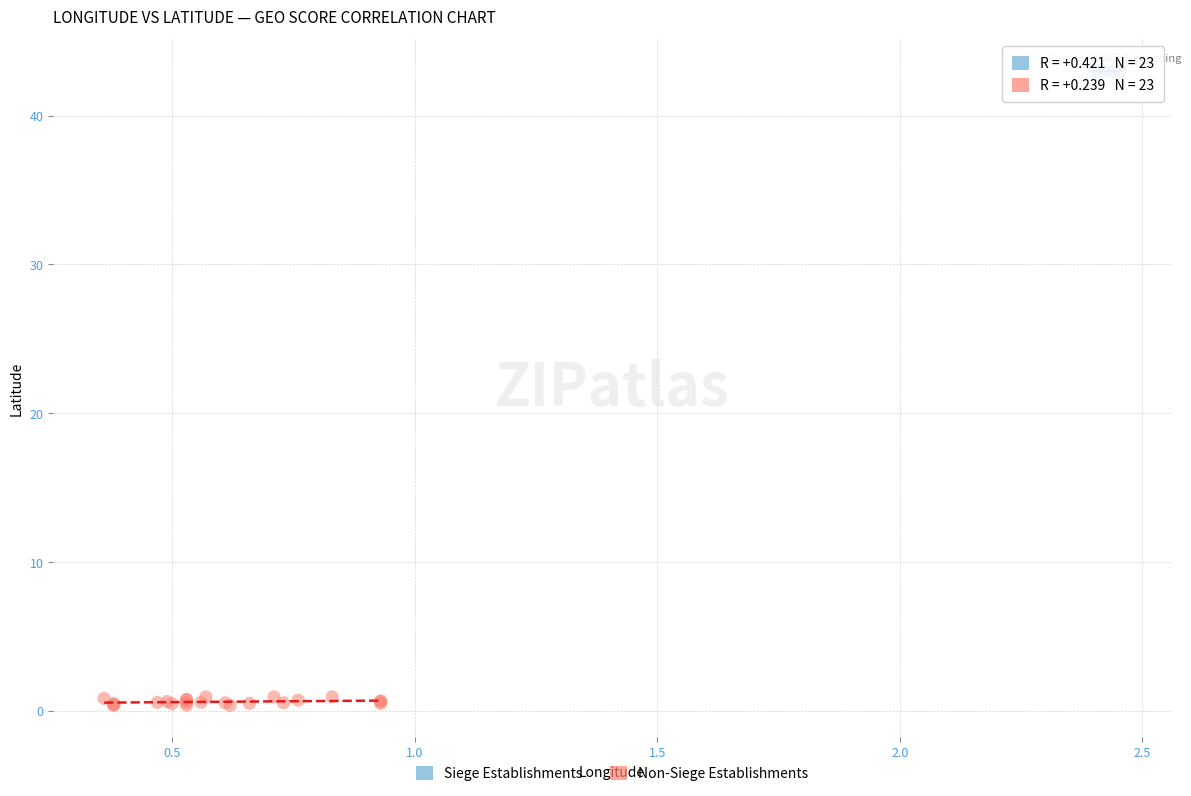

Which series reaches the maximum Y coordinate?

Siege Establishments